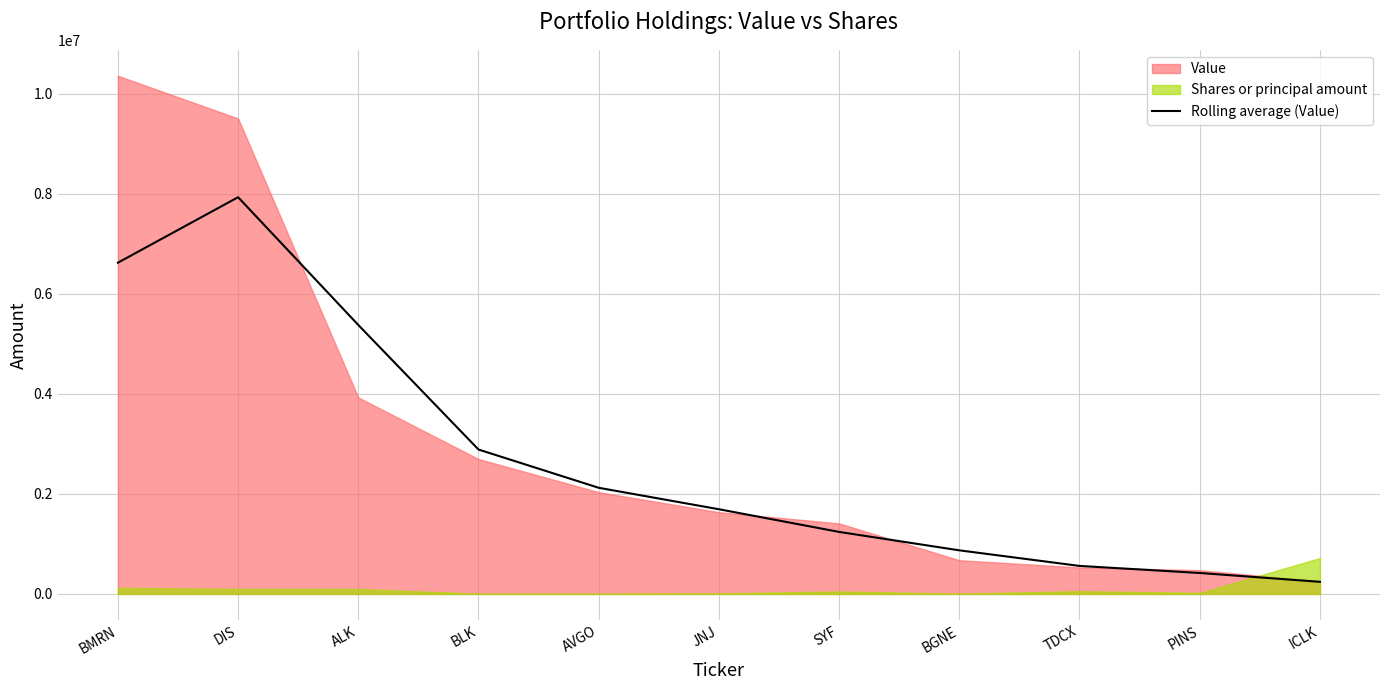

True or false: there are more than 0 points higher than both neighbors.

True